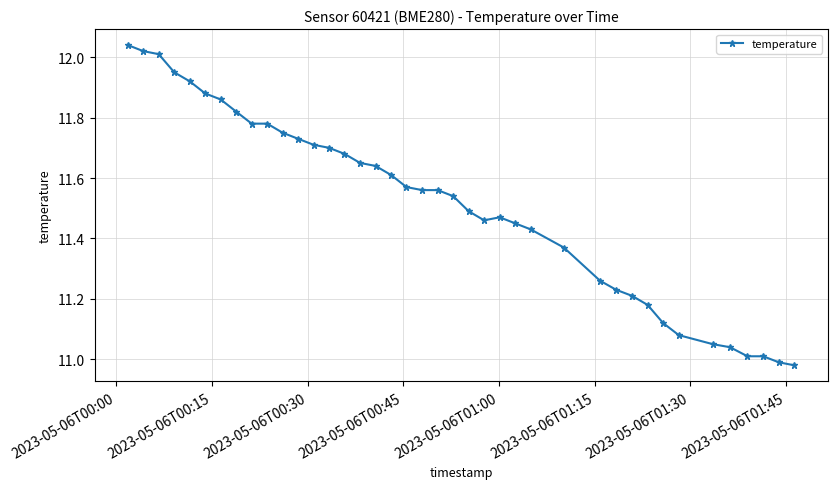

What is the difference between the maximum and minimum values?

1.1